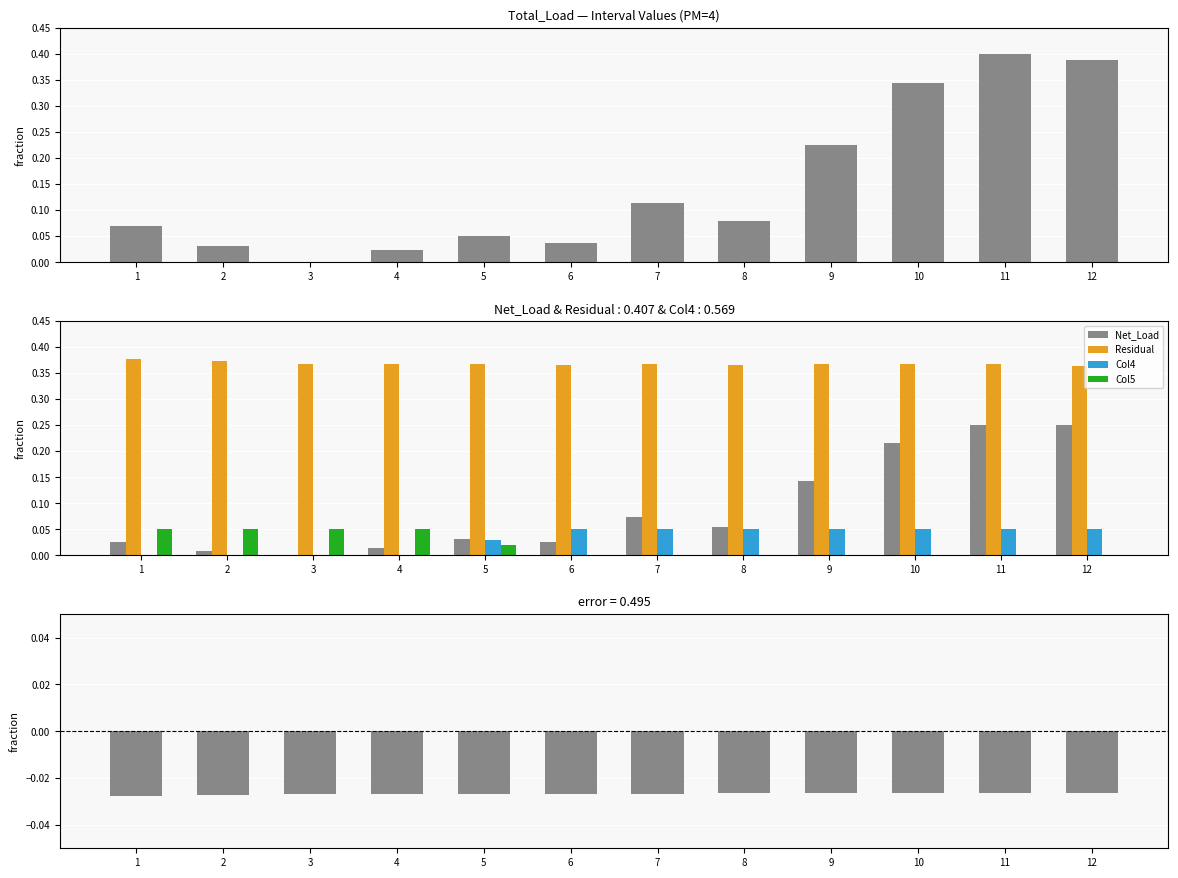

How many groups of bars are there?

12